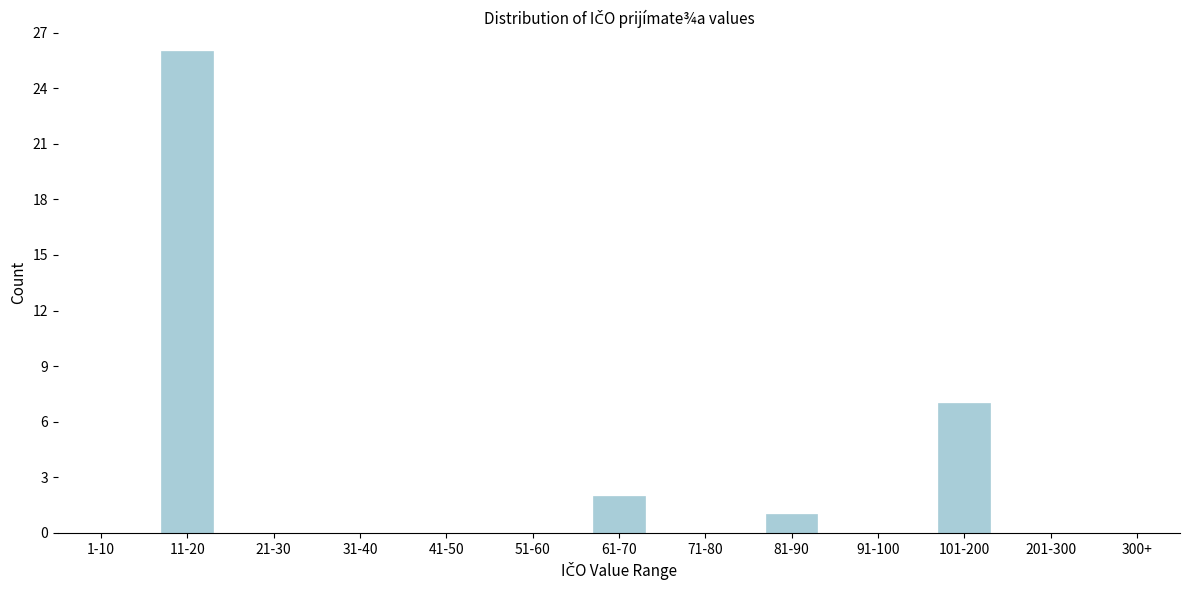

Reading left to right, extract all data points from this chart.

1-10=0	11-20=26	21-30=0	31-40=0	41-50=0	51-60=0	61-70=2	71-80=0	81-90=1	91-100=0	101-200=7	201-300=0	300+=0